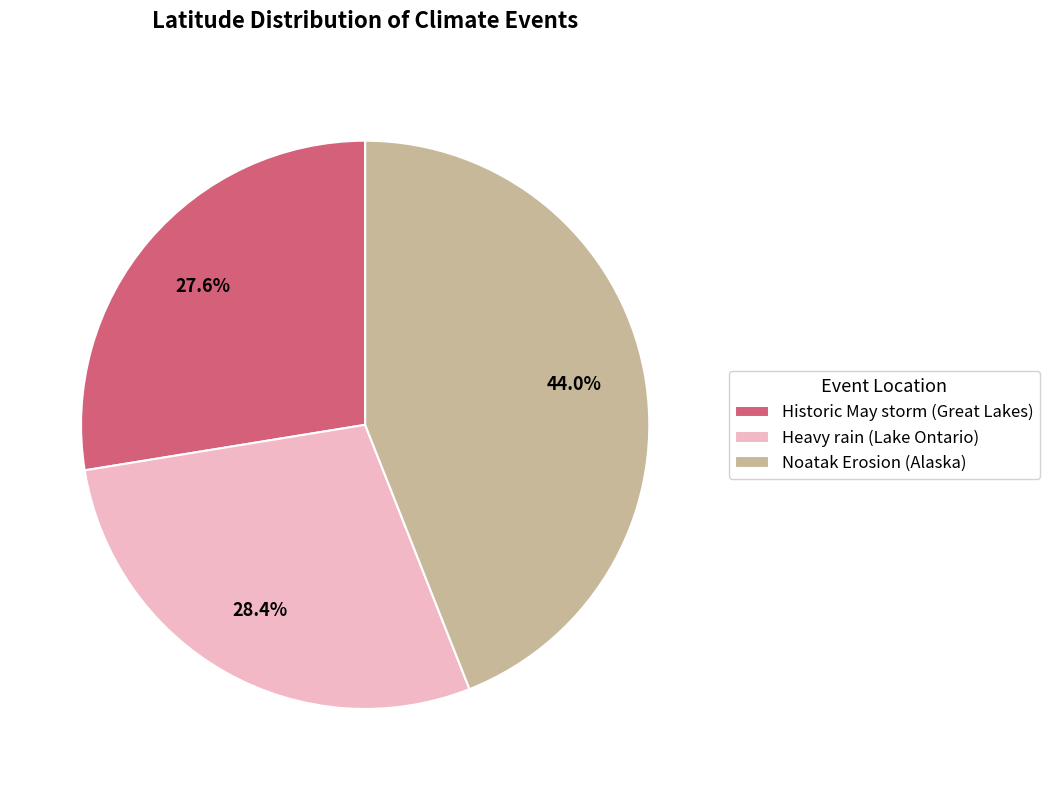

Which slice is the smallest?

Historic May storm (Great Lakes)